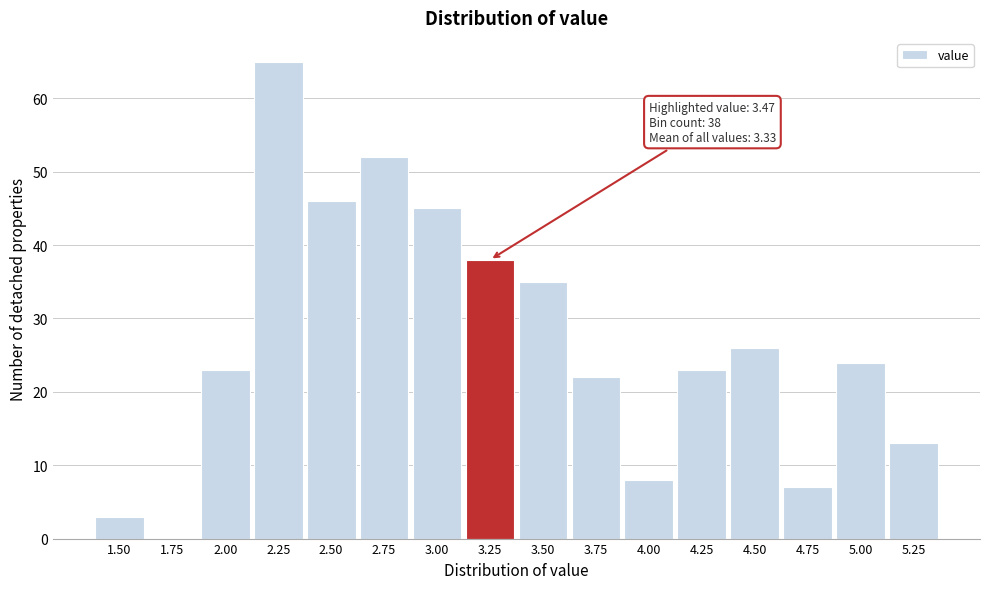

Reading left to right, transcribe all the data shown in this chart.

1.50=3	1.75=0	2.00=23	2.25=65	2.50=46	2.75=52	3.00=45	3.25=38	3.50=35	3.75=22	4.00=8	4.25=23	4.50=26	4.75=7	5.00=24	5.25=13